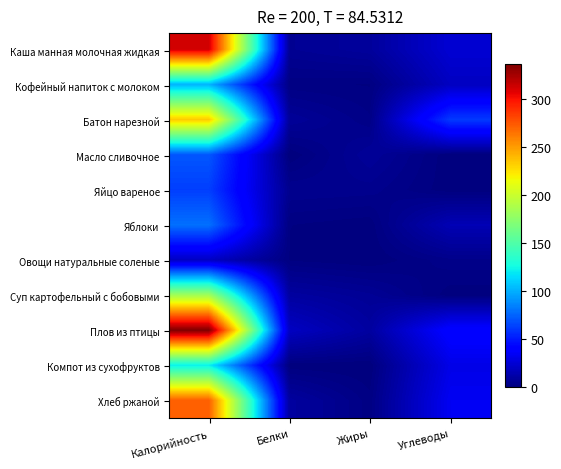

Rank the series by their maximum value, from highest to lowest.

Плов из птицы, Каша манная молочная жидкая, Хлеб ржаной, Батон нарезной, Суп картофельный с бобовыми, Компот из сухофруктов, Кофейный напиток с молоком, Яблоки, Масло сливочное, Яйцо вареное, Овощи натуральные соленые